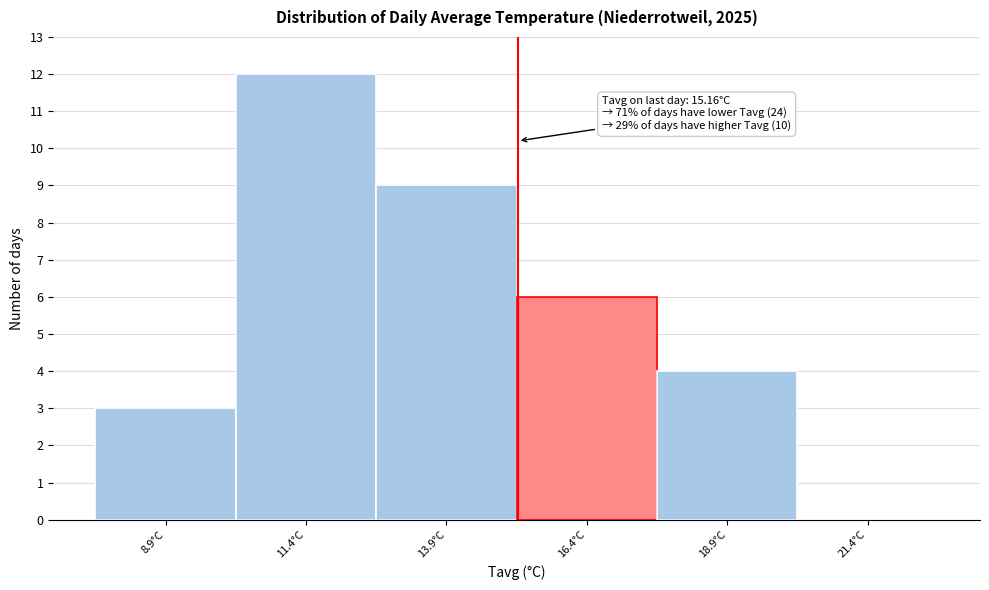

Which range on the x-axis has the tallest bar?

10.0 to 12.5